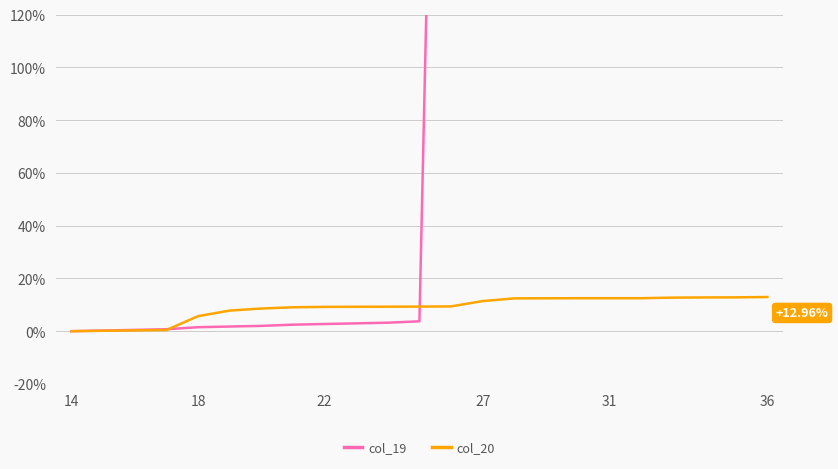

Which series has the largest total across all categories?

col_19